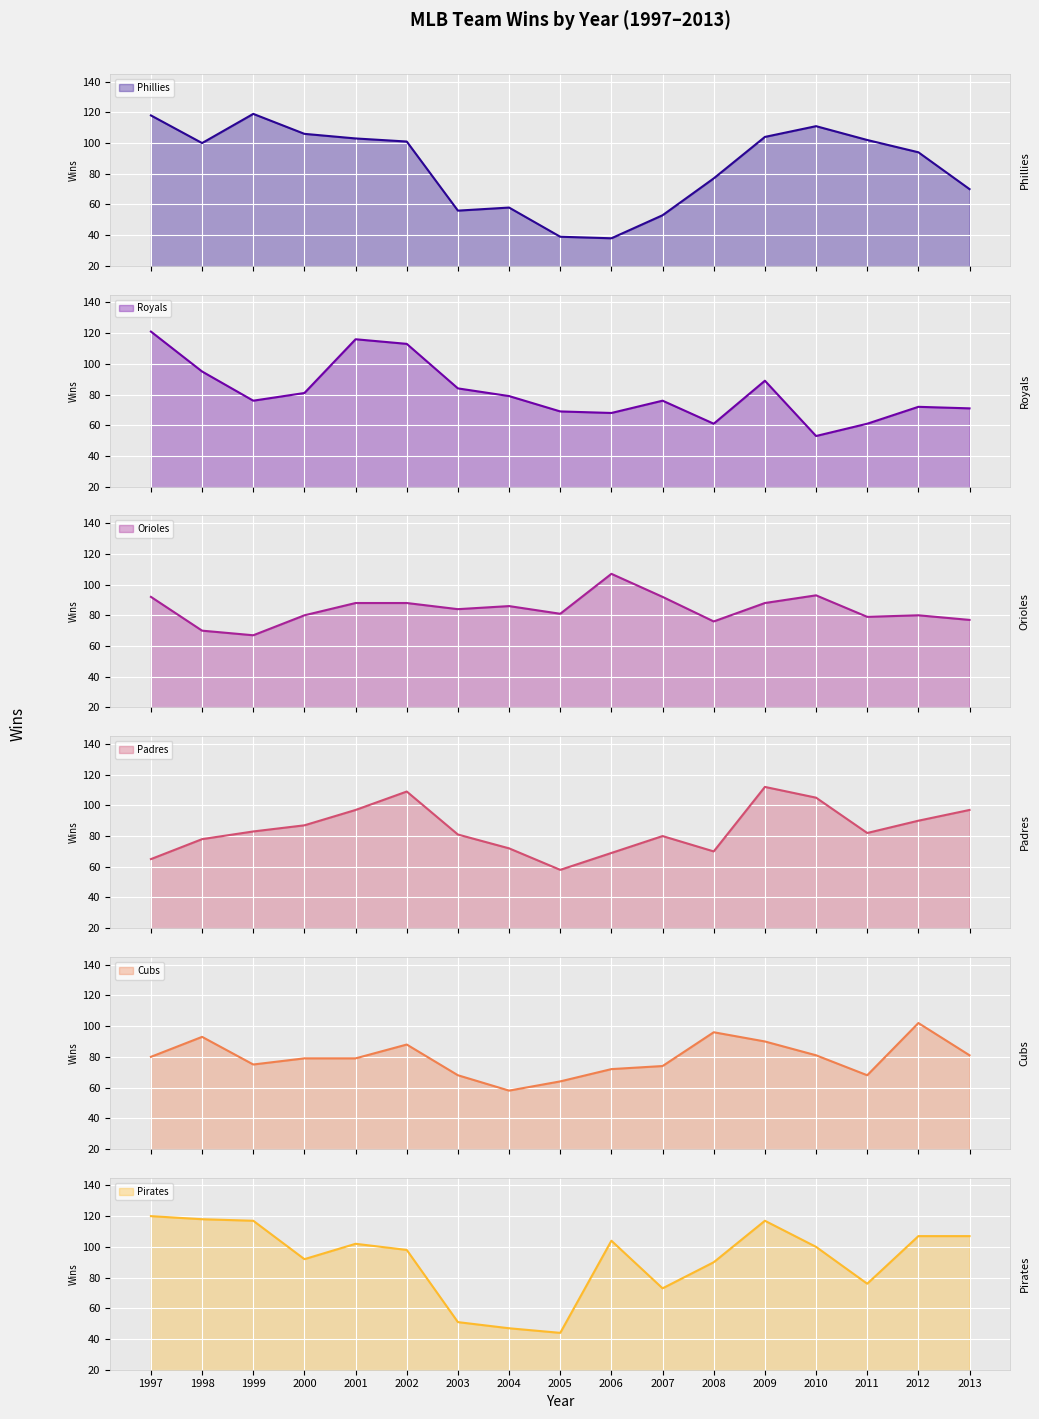

What is the minimum value for Phillies?

38